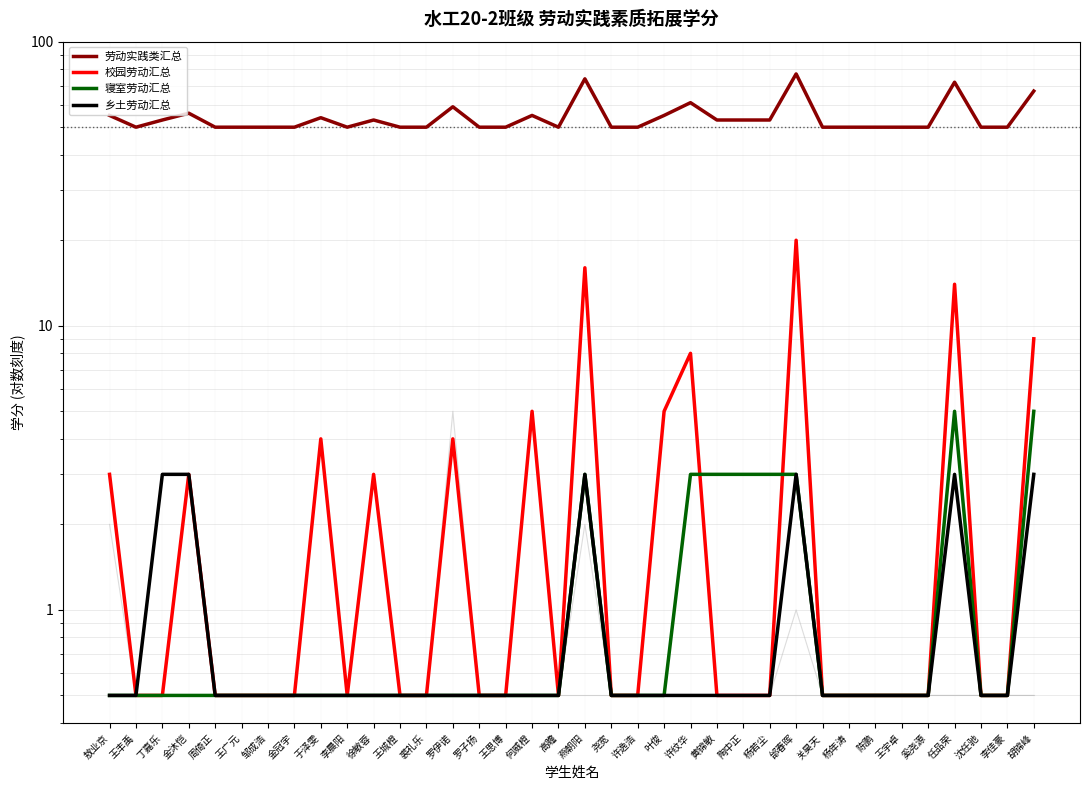

What position from the right is 何威橙?

20